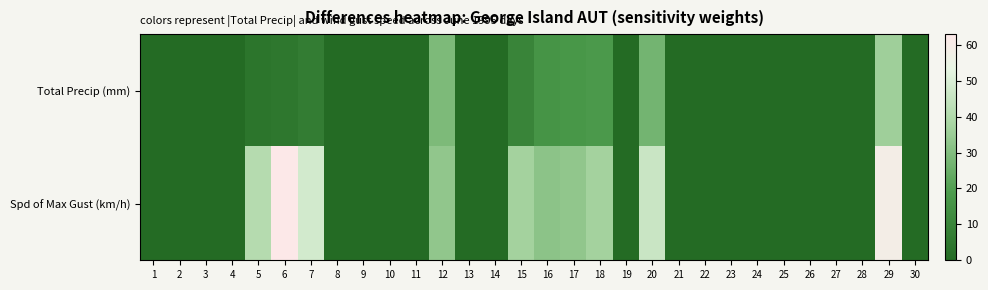

Rank the series at 18 from highest to lowest value.

Spd of Max Gust (km/h), Total Precip (mm)